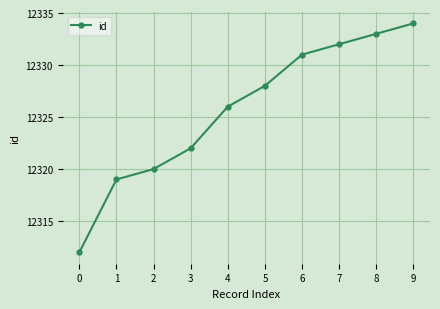

Does the chart have visible grid lines?

Yes